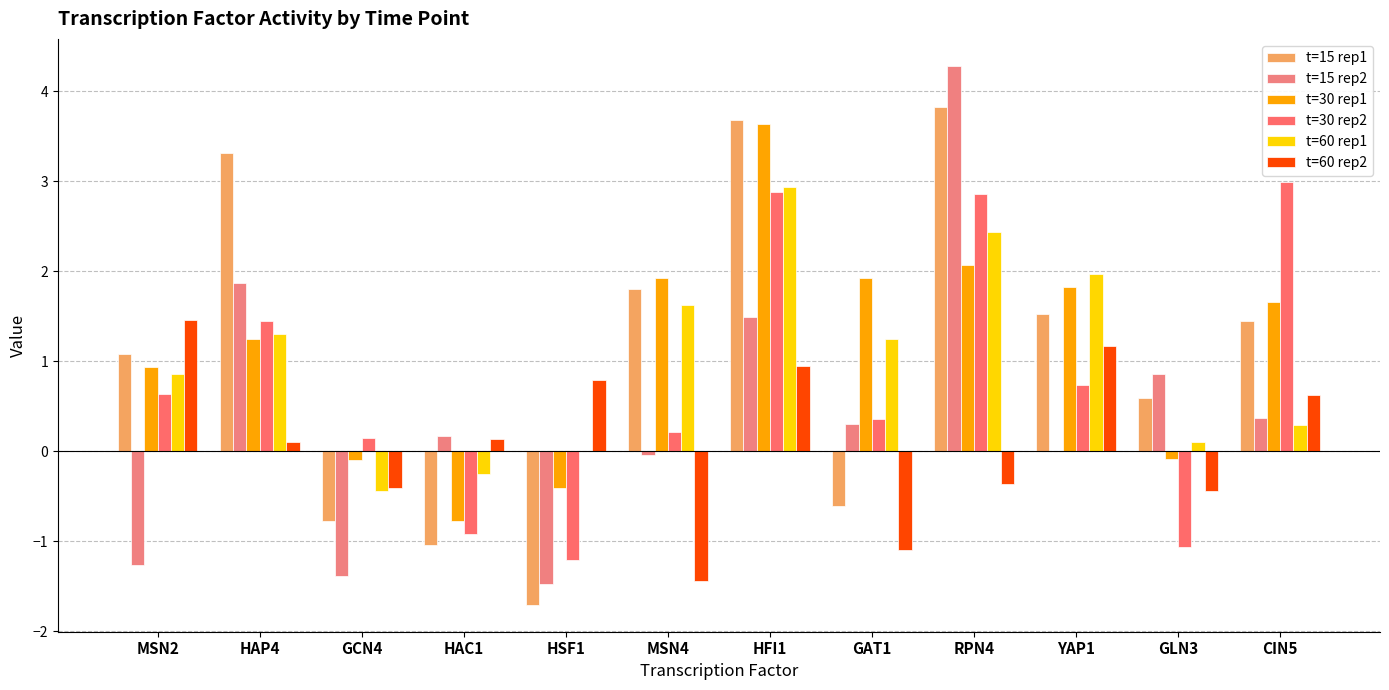

Are the bars horizontal?

No